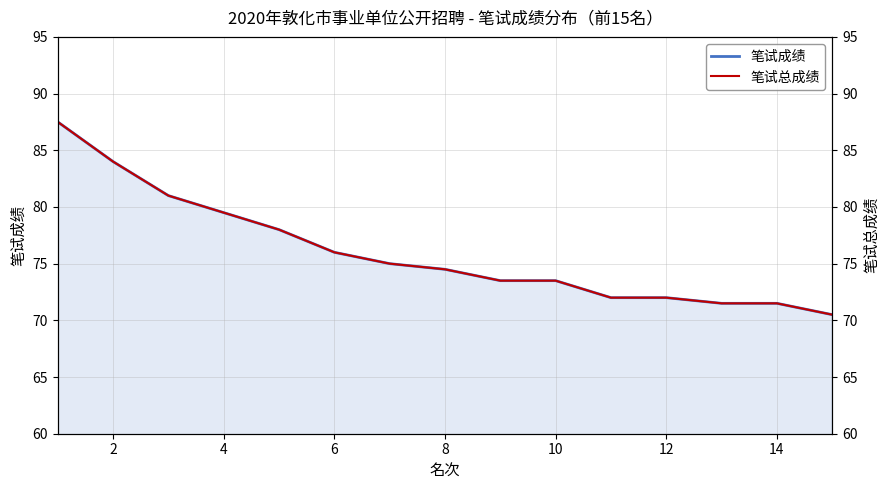

True or false: 笔试总成绩 has more than 2 interior local peaks.

False